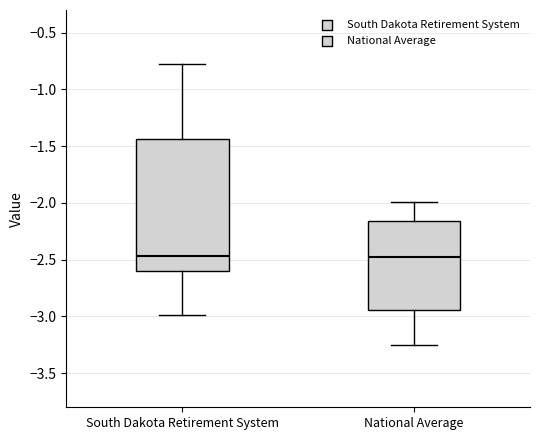

Reading left to right, read every box against the y-axis: the position of its median line, the range the box covers, and the ends of its whiskers. The values are not printed on the chart, so give them approximately, as read against the axis.

South Dakota Retirement System: median -2.45, box -2.60 to -1.45, whiskers -3.00 to -0.80
National Average: median -2.50, box -2.95 to -2.15, whiskers -3.25 to -2.00